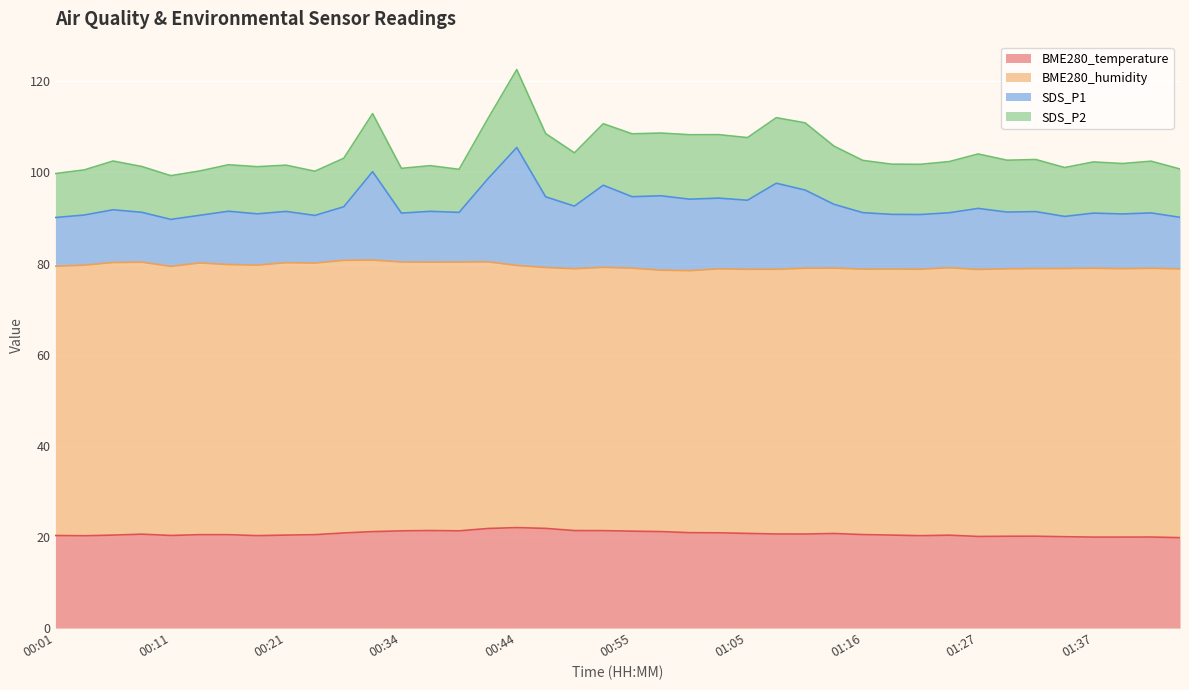

Which series has the largest range (max minus min)?

SDS_P1